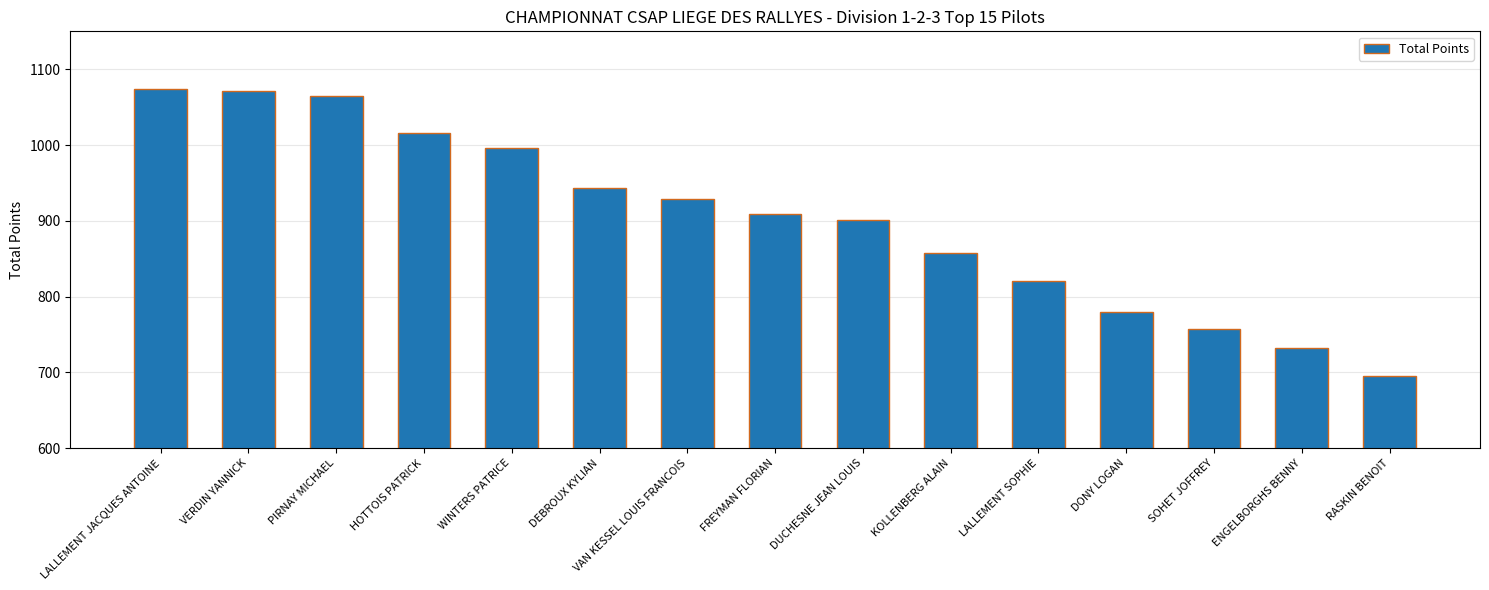

Does the chart contain any negative values?

No